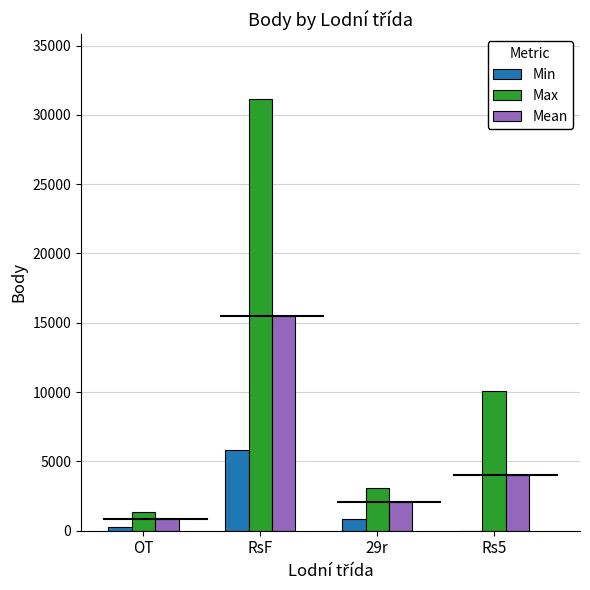

How many categories are shown in the chart?

4